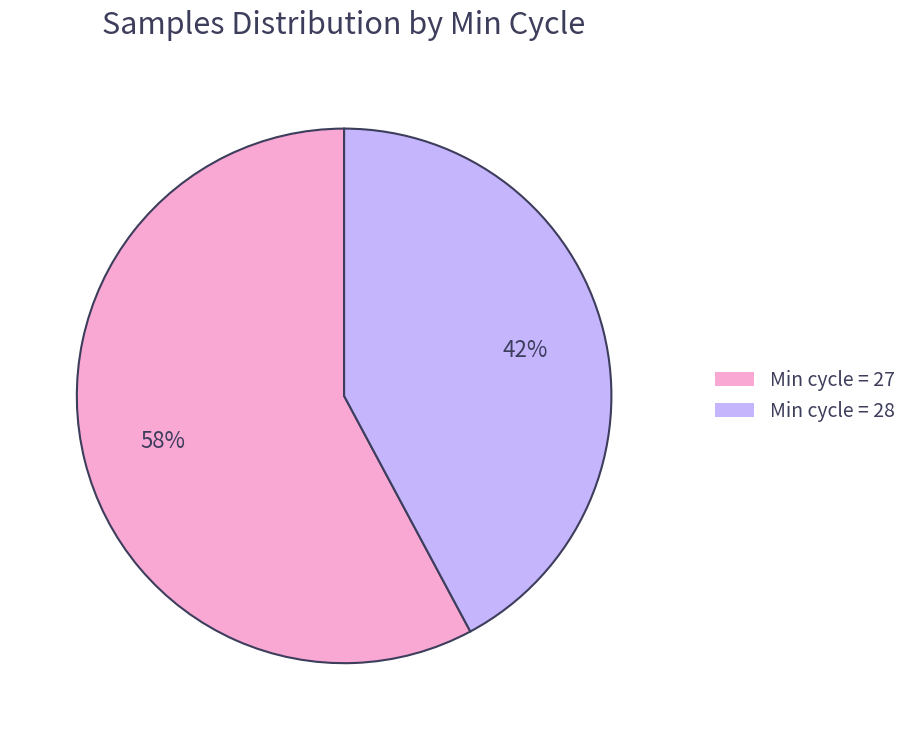

To the nearest percent, what percentage of the pie is Min cycle = 27?

58%